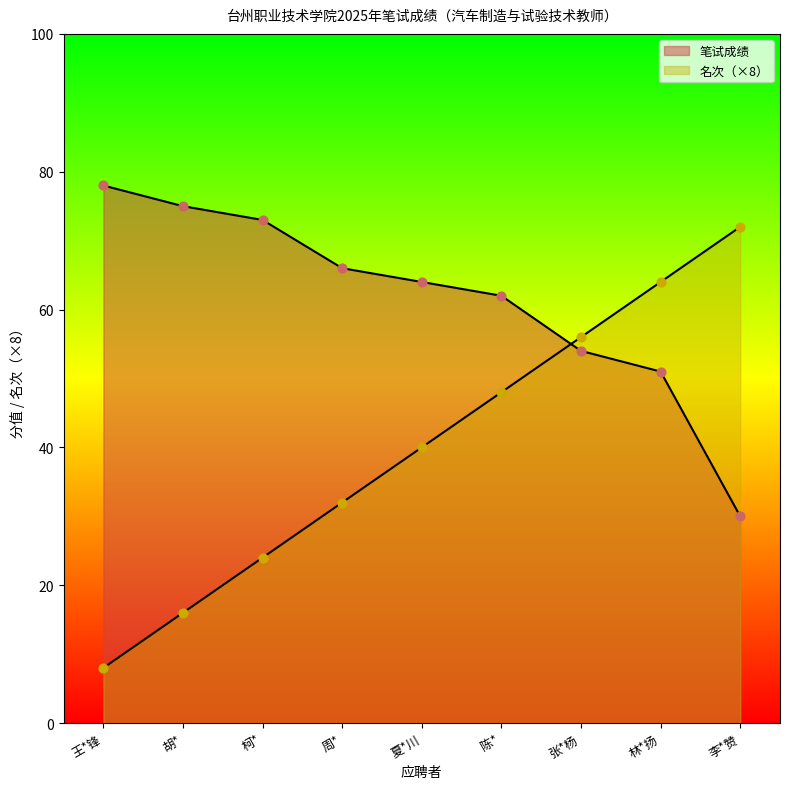

At which category is the sum across all series the highest?

林*扬